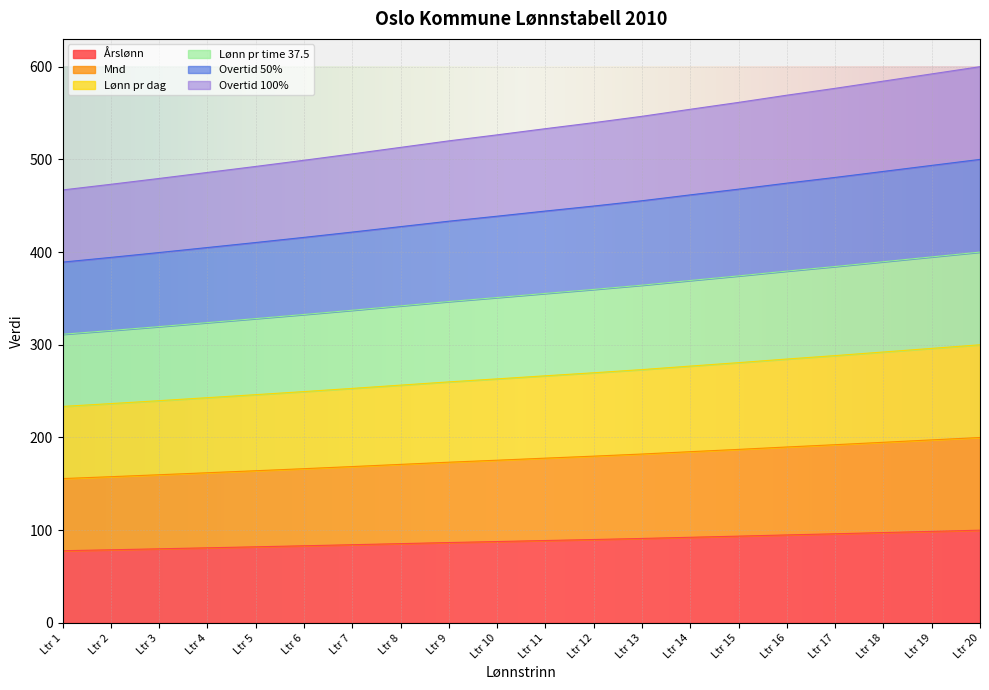

Which series has the widest spread of values?

Overtid 100%